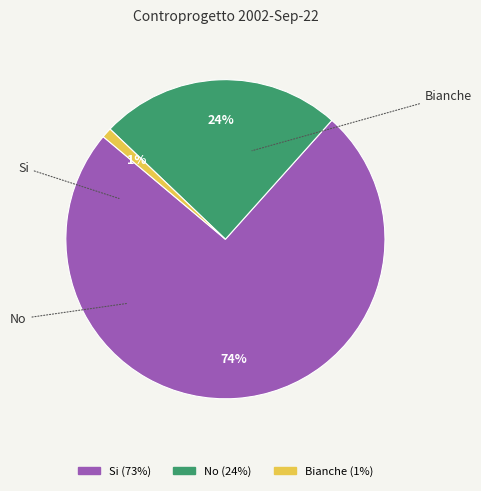

Which slice is the smallest?

Bianche